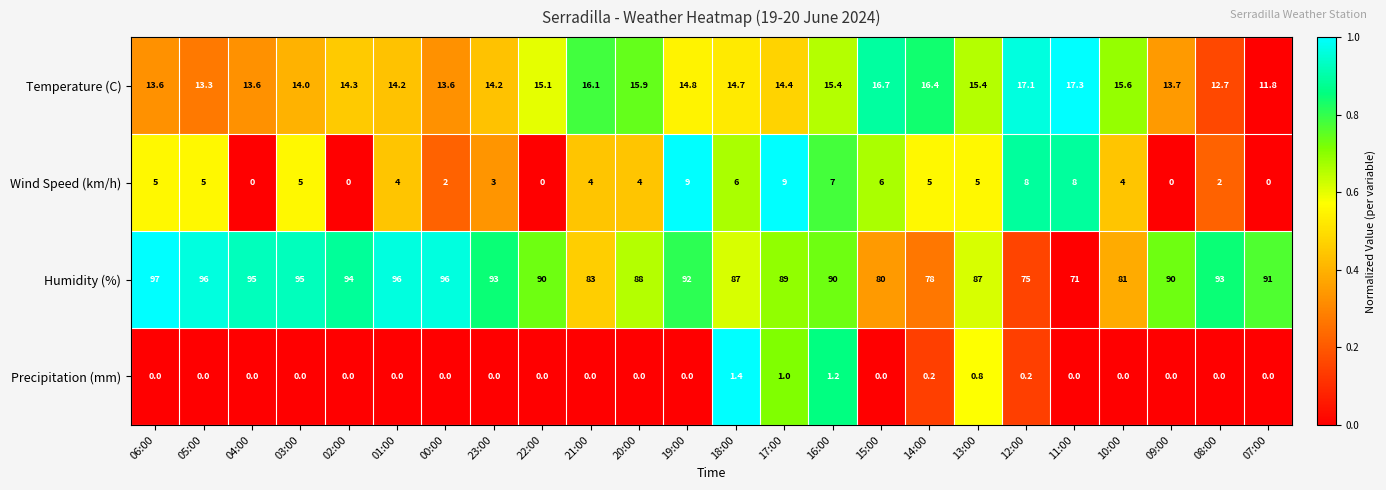

True or false: Temperature (C) has a value of 25.6 at 02:00.

False